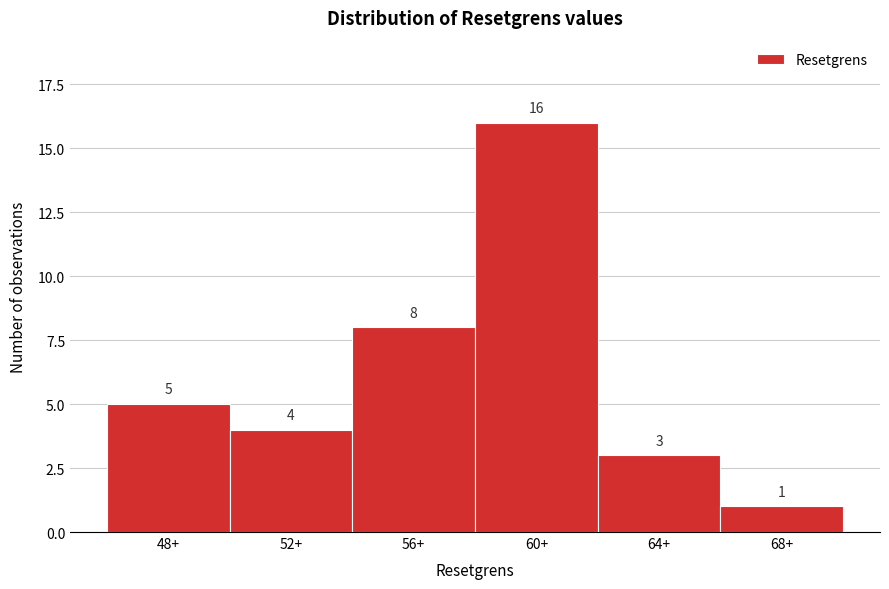

Reading left to right, what are all the values shown in this chart?

48+=5	52+=4	56+=8	60+=16	64+=3	68+=1